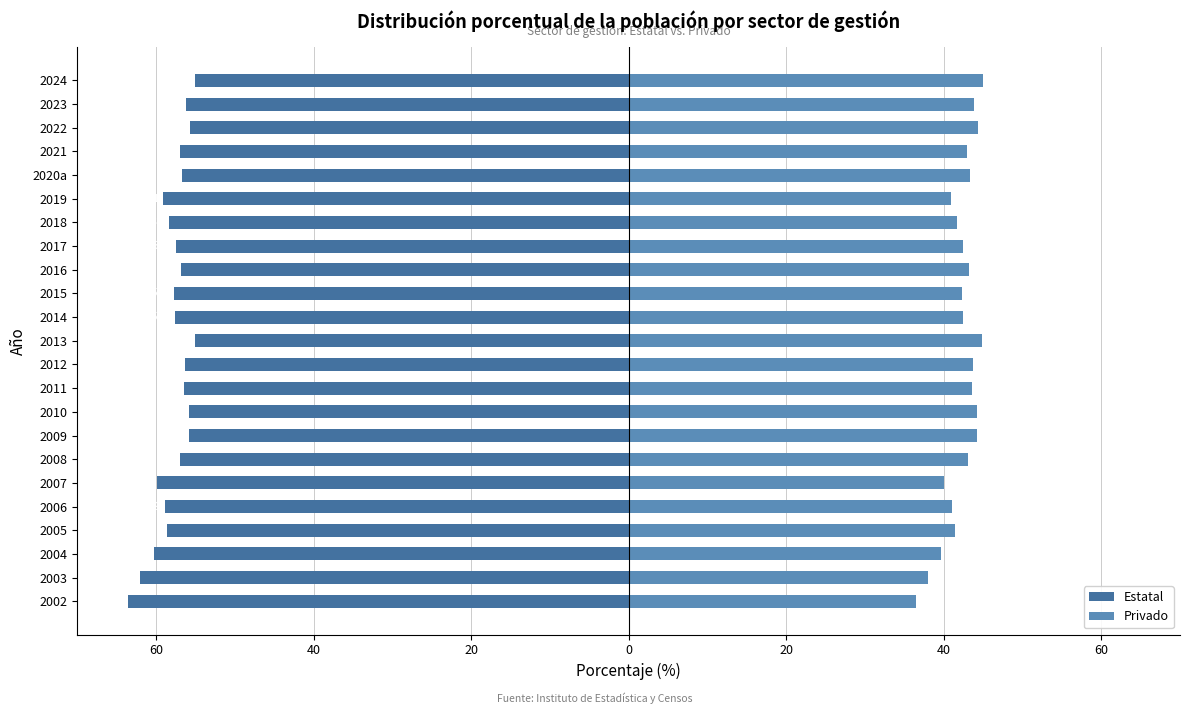

Read the Privado value at 2015.

42.3